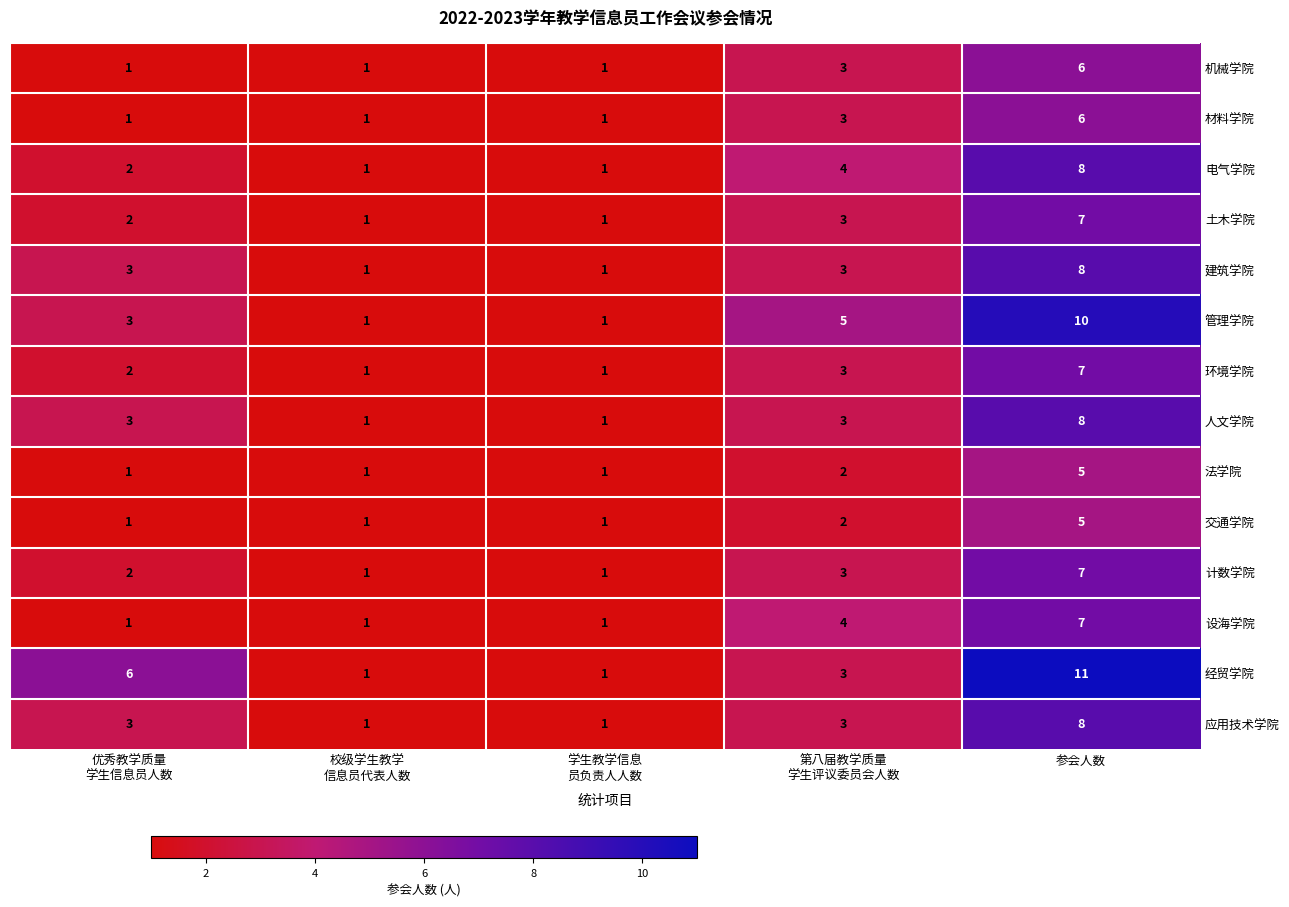

Which category has the highest value across all series?

参会人数